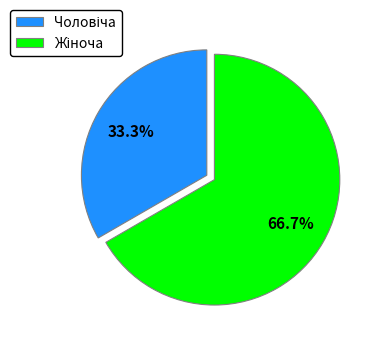

To the nearest percent, what is the difference between the largest and smallest slice percentages?

33%